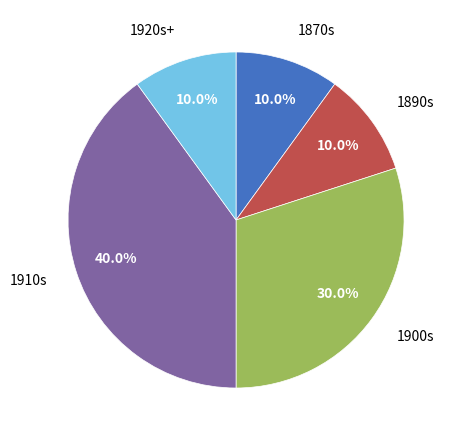

Count the number of slices in the pie.

5